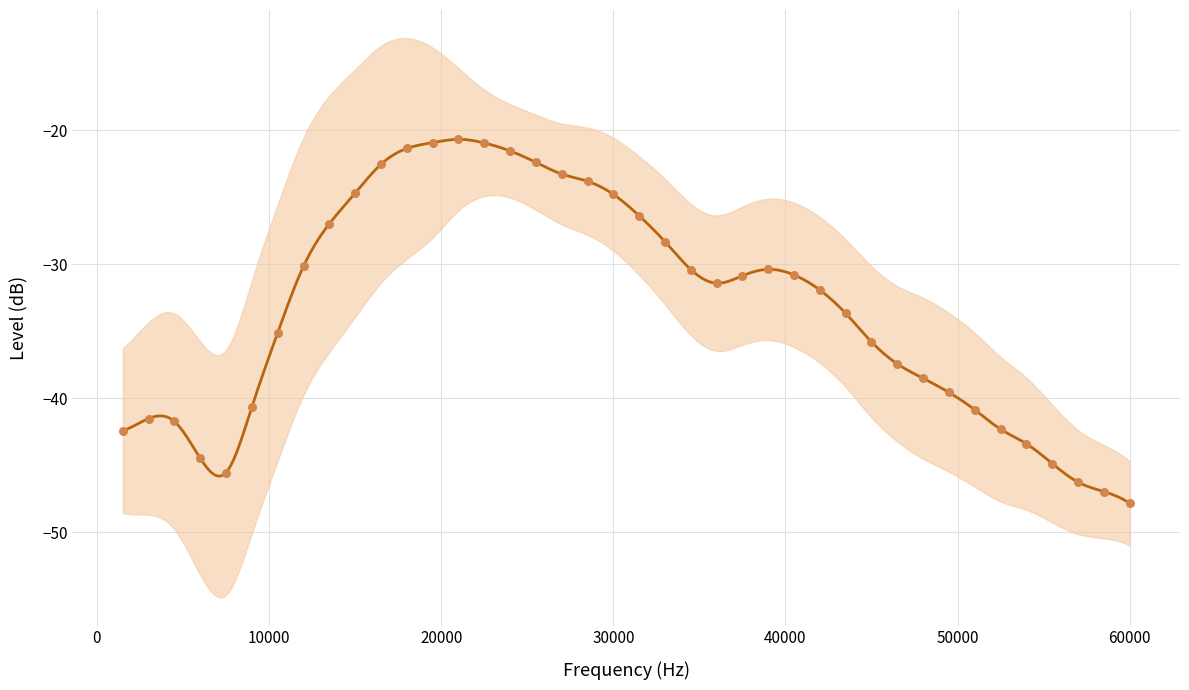

What is the range of X values (max minus min)?

58500.0